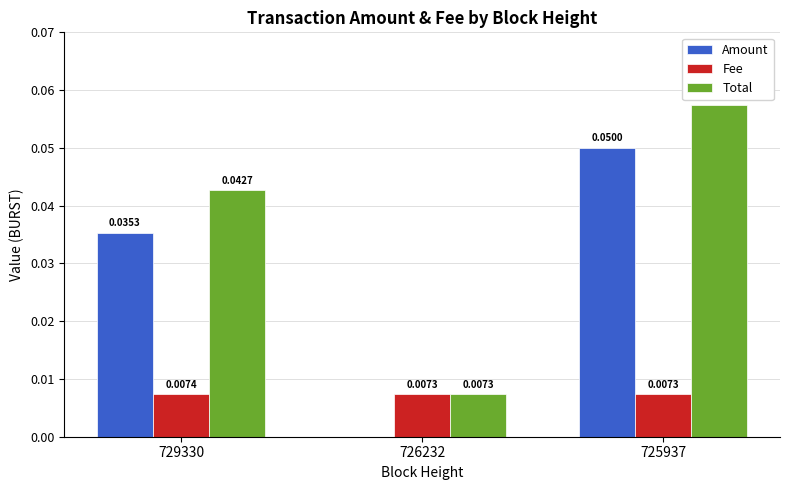

Which series has the largest total across all categories?

Total